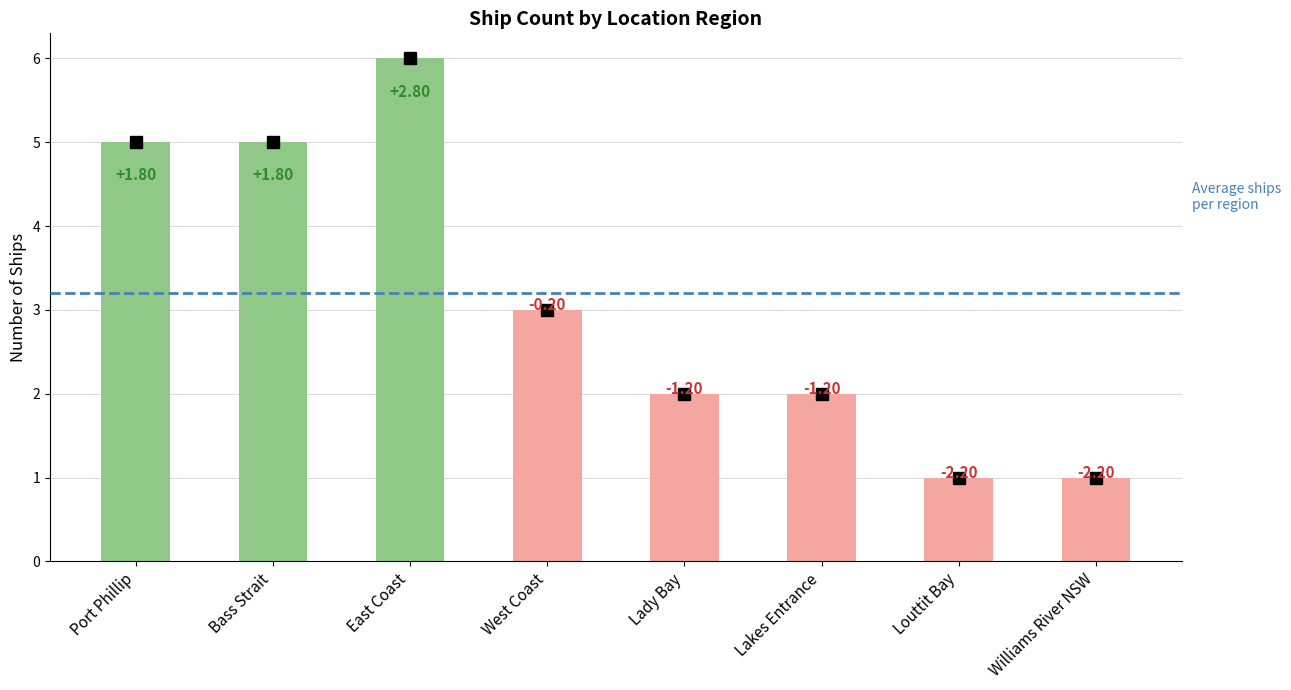

The chart shows a value of 2 at Port Phillip. True or false?

False